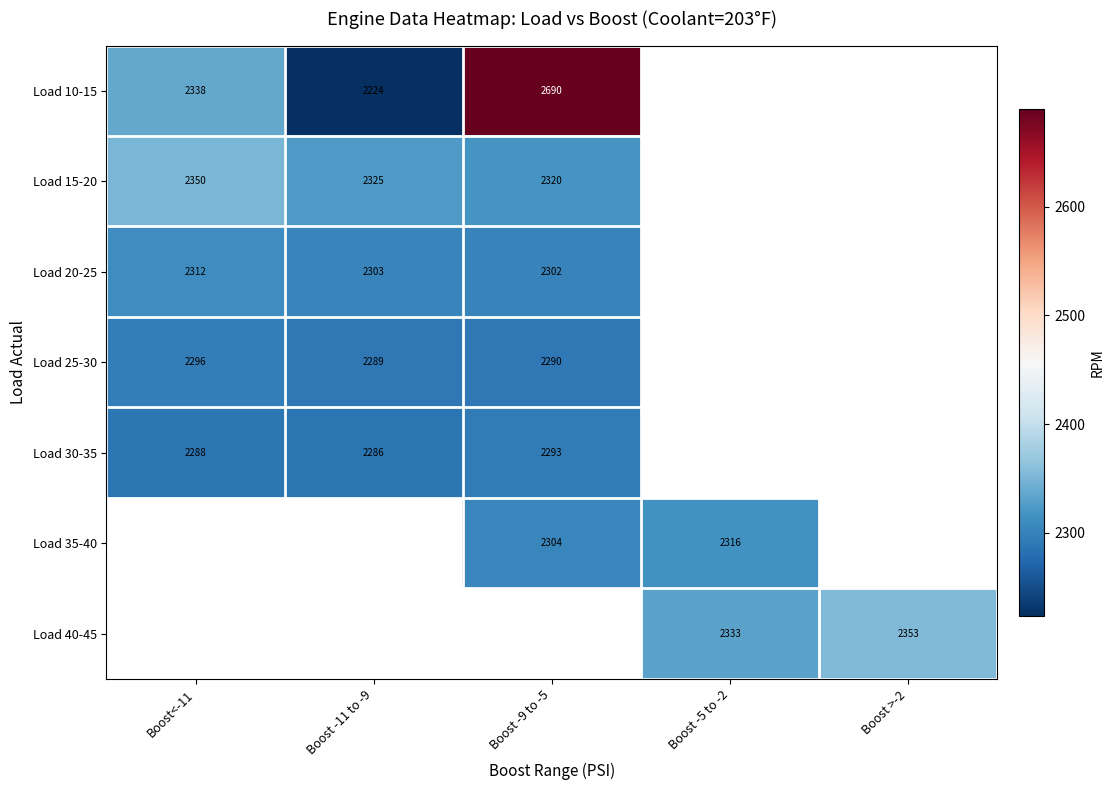

At how many categories does at least one series exceed 2488?

1